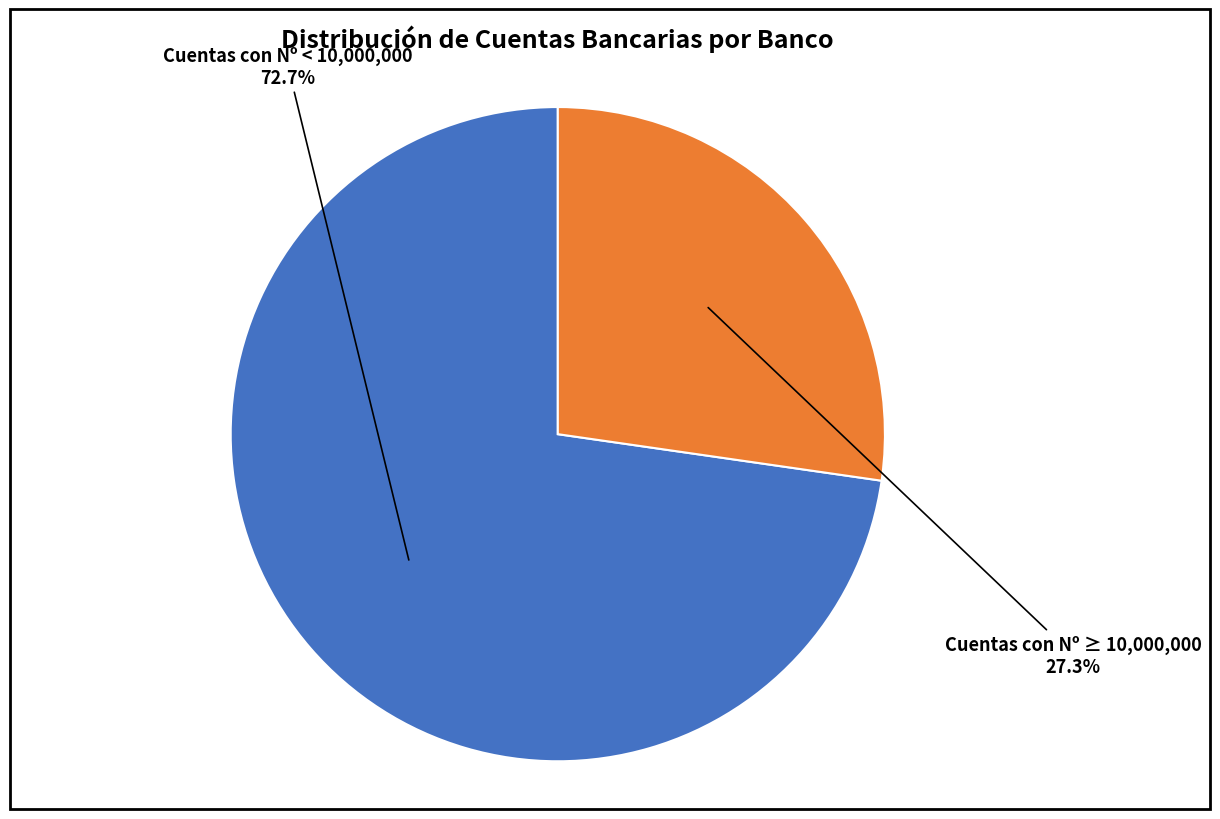

Which category has the biggest portion of the pie?

Cuentas con Nº < 10,000,000